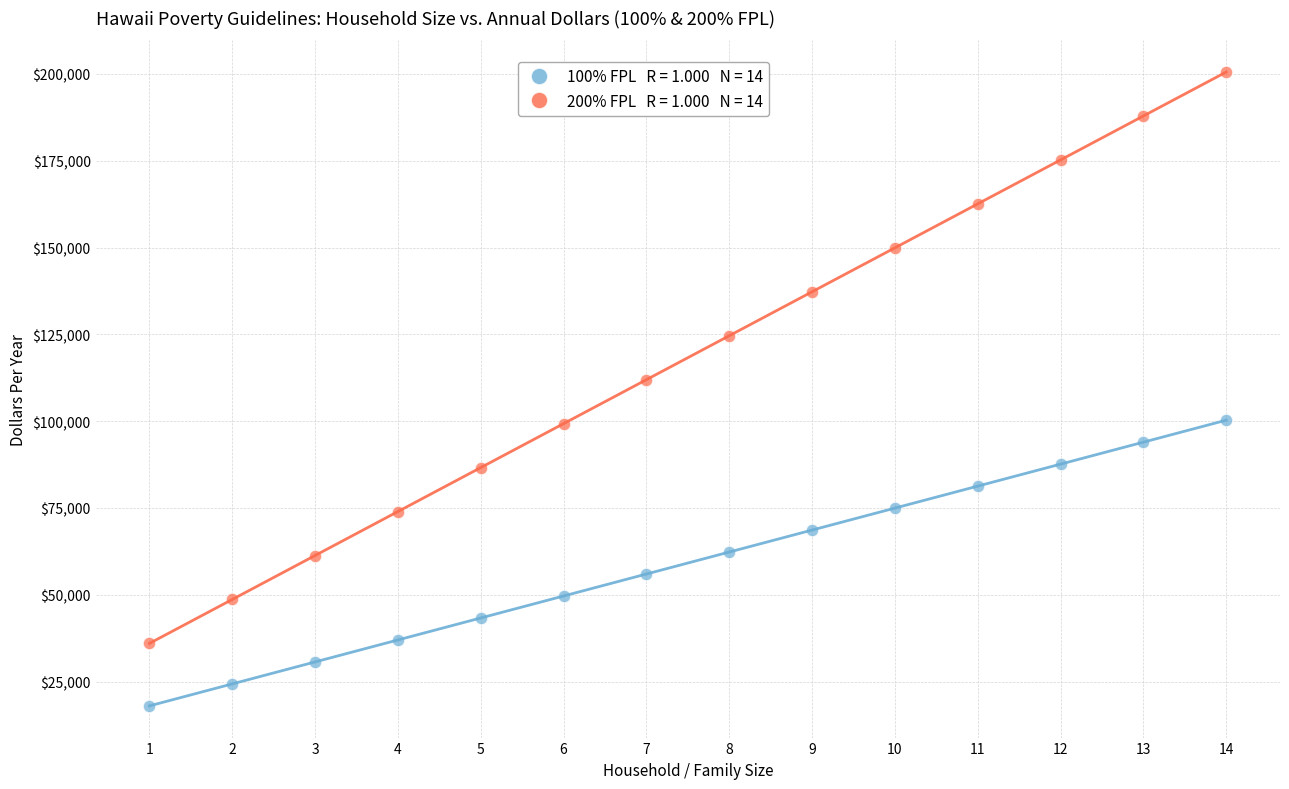

Across all series, what Y value is closest to 109275?

111940